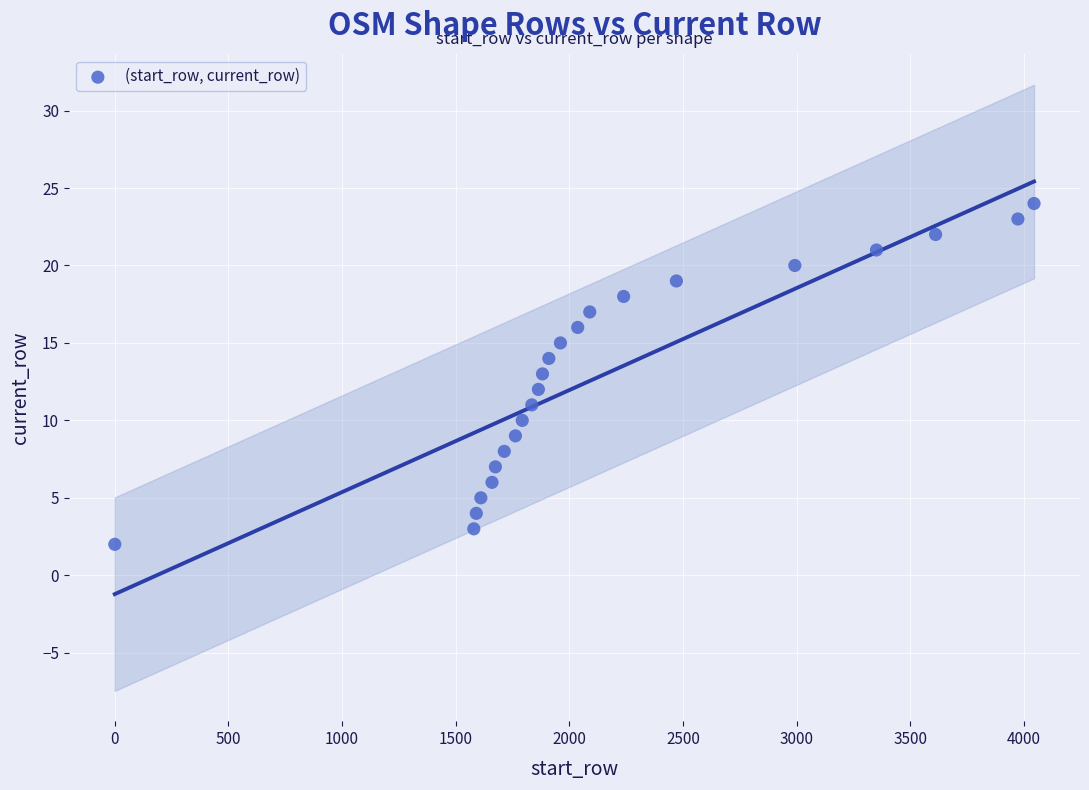

What is the range of Y values (max minus min)?

22